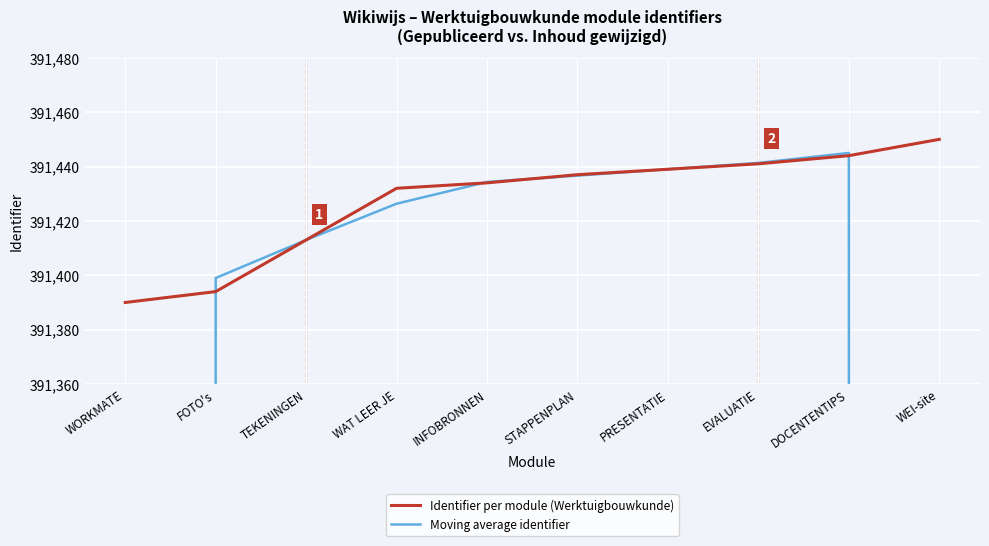

Is the value of Moving average identifier at PRESENTATIE greater than the value of Identifier per module (Werktuigbouwkunde) at FOTO's?

Yes